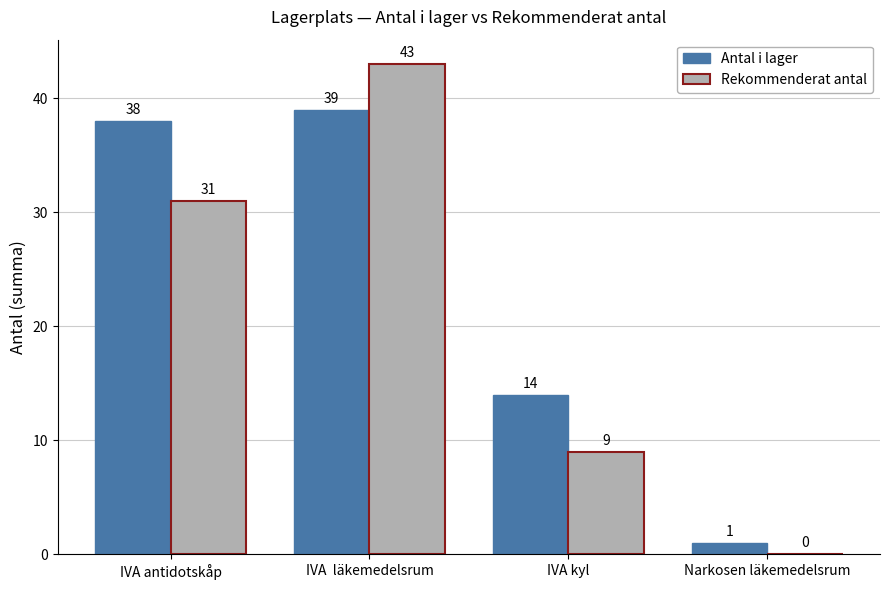

Reading left to right, list all the values displayed in this chart.

Antal i lager: 38	39	14	1
Rekommenderat antal: 31	43	9	0